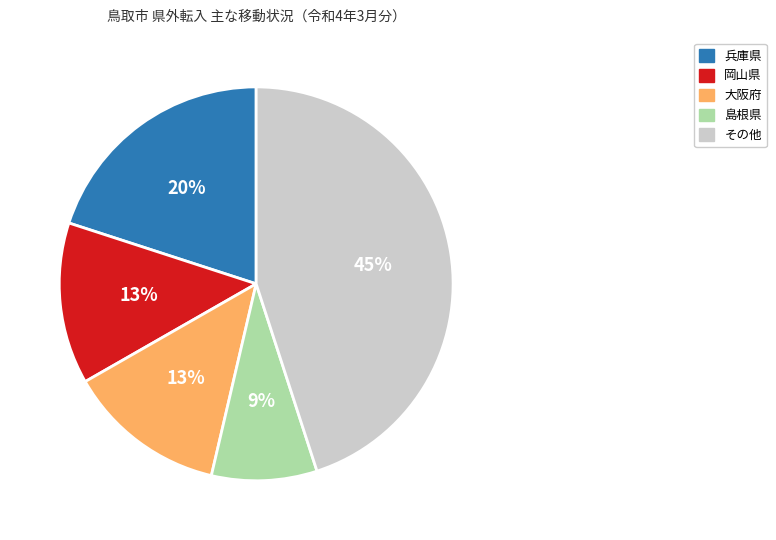

Do 岡山県 and その他 together represent more than half of the pie?

Yes